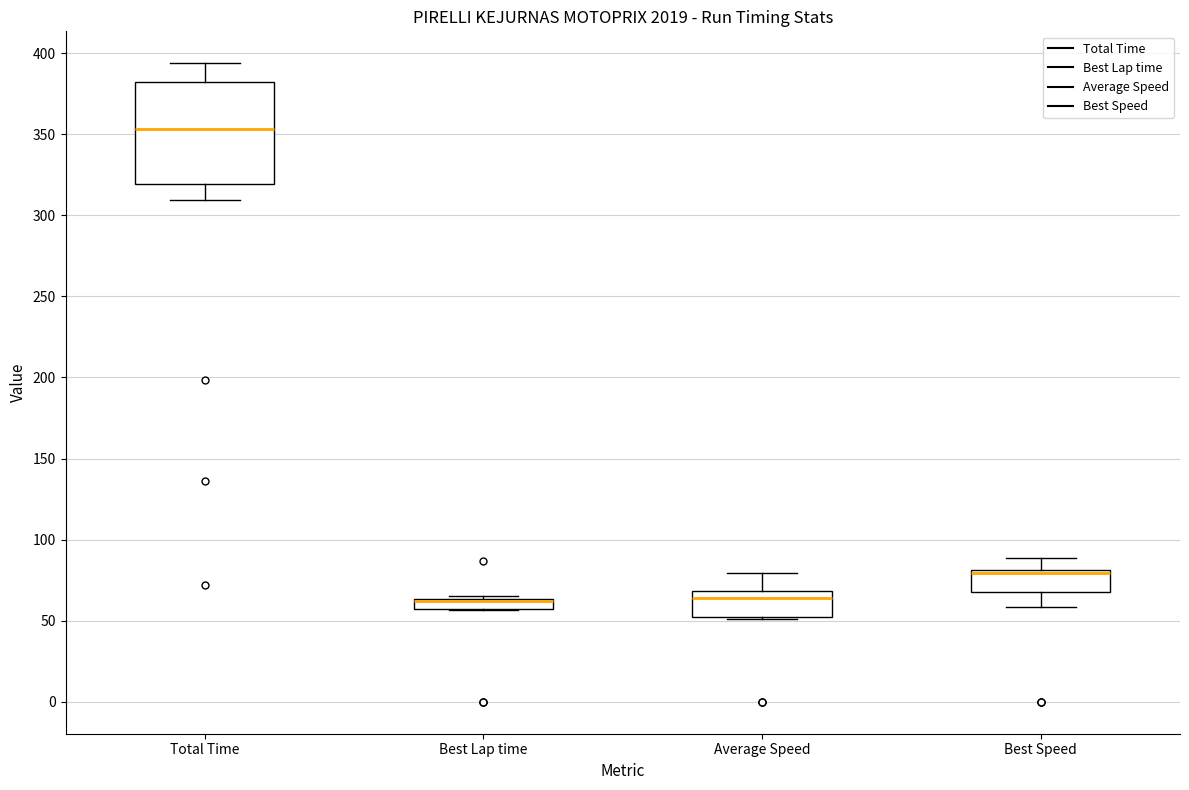

Which box is the tallest, from its lower edge to its upper edge?

Total Time